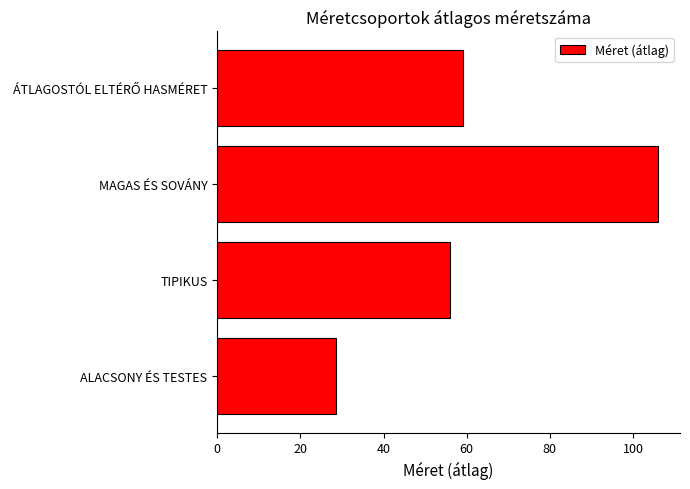

What value does the data have at TIPIKUS?

56.0